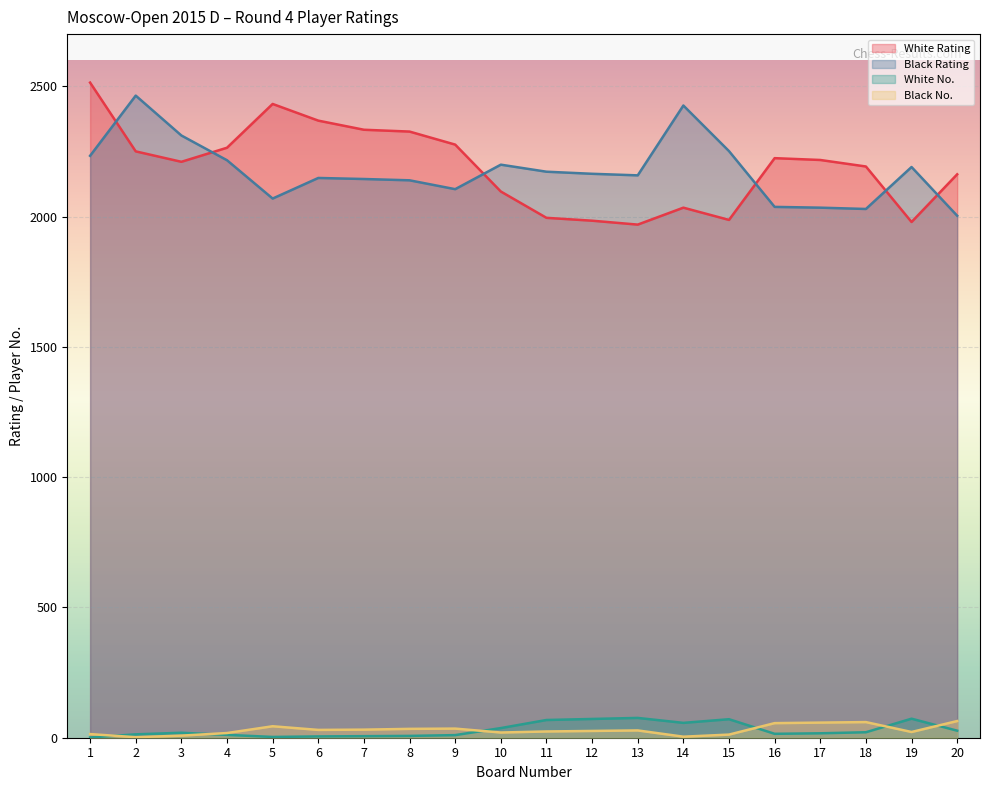

Between 11 and 13, which series saw the biggest shift?

White Rating